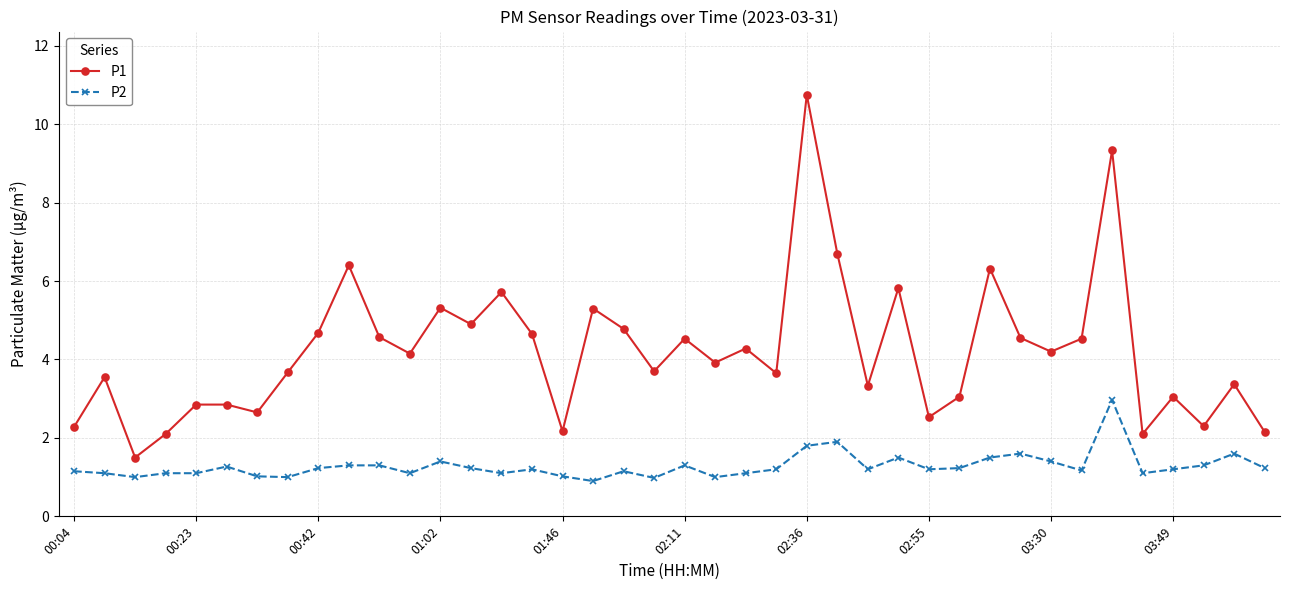

Rank the series by their average value, from lowest to highest.

P2, P1